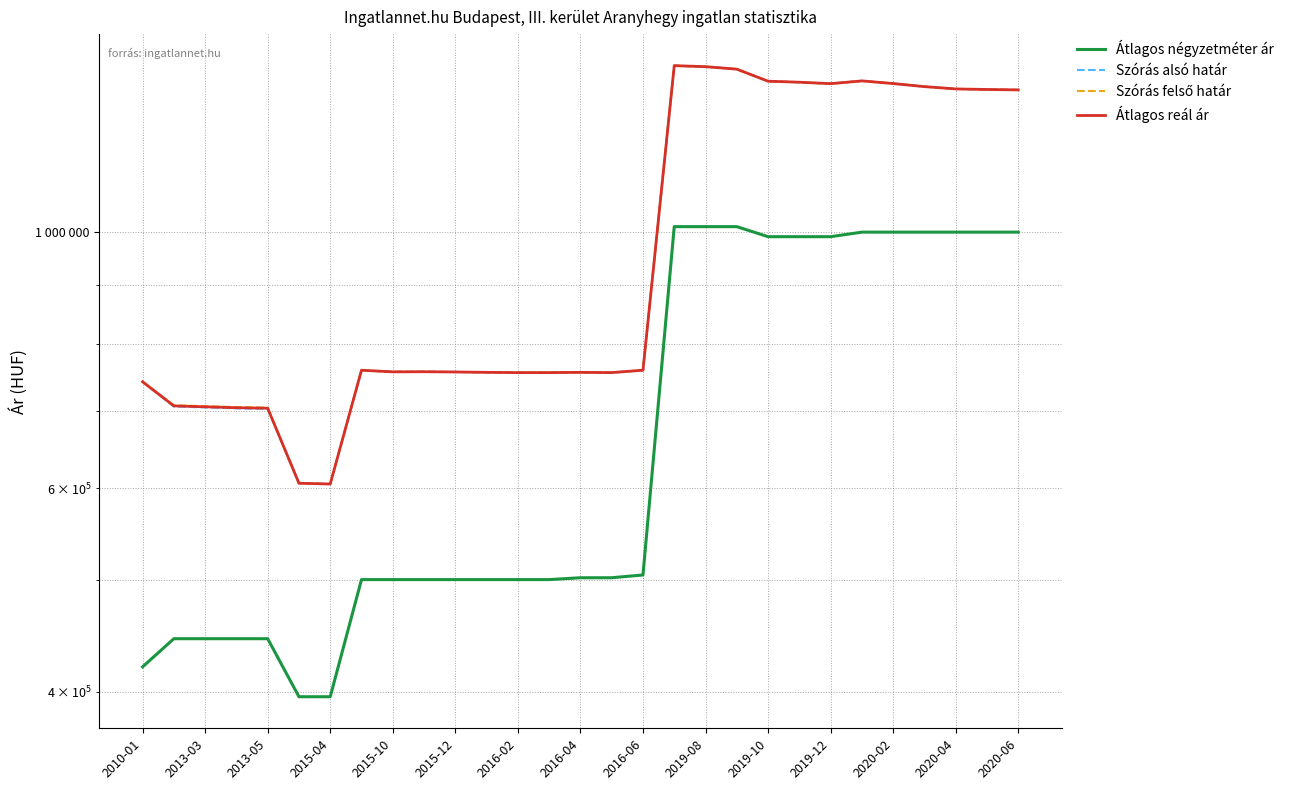

True or false: Átlagos reál ár and Szórás alsó határ intersect in this chart.

False